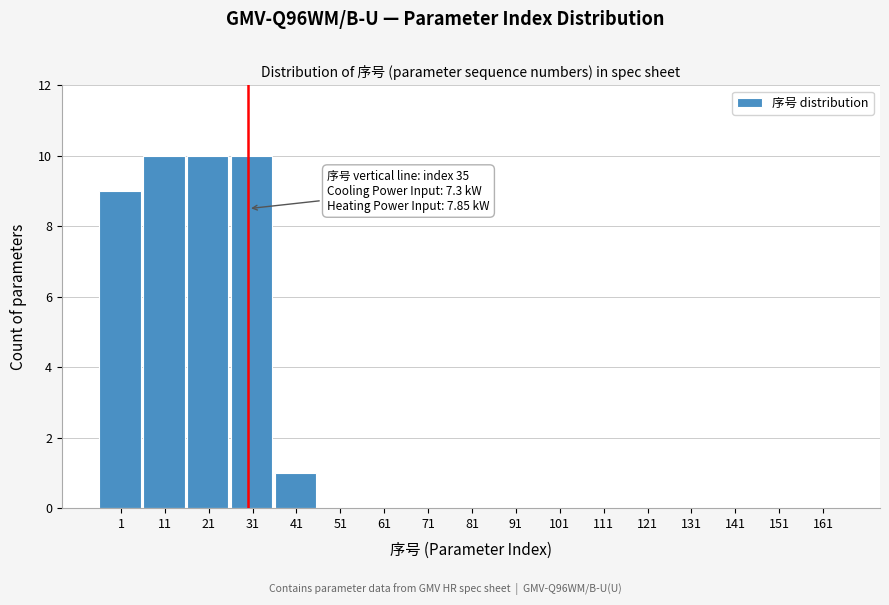

Reading left to right, list all the values displayed in this chart.

1=9	11=10	21=10	31=10	41=1	51=0	61=0	71=0	81=0	91=0	101=0	111=0	121=0	131=0	141=0	151=0	161=0